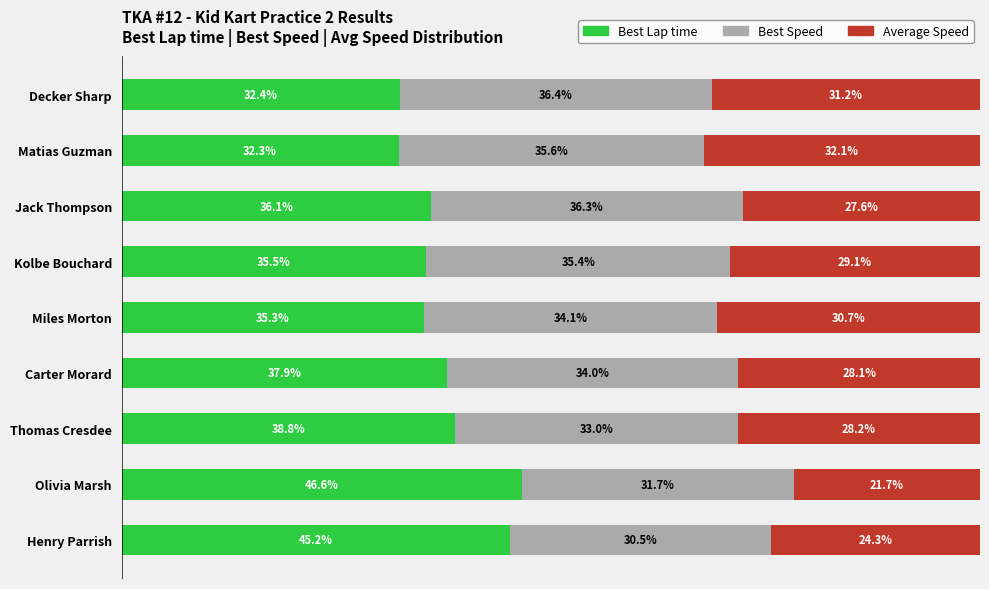

Which category has the lowest value in the Best Lap time series?

Matias Guzman